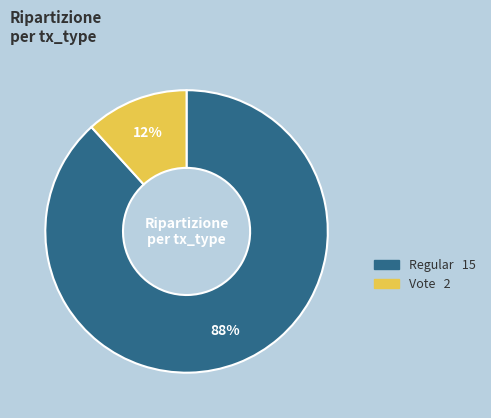

Which has a higher value, Vote or Regular?

Regular